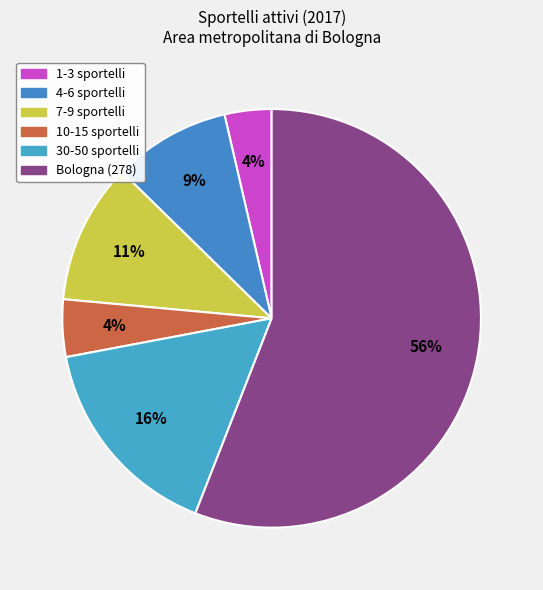

How many slices are in this pie chart?

6